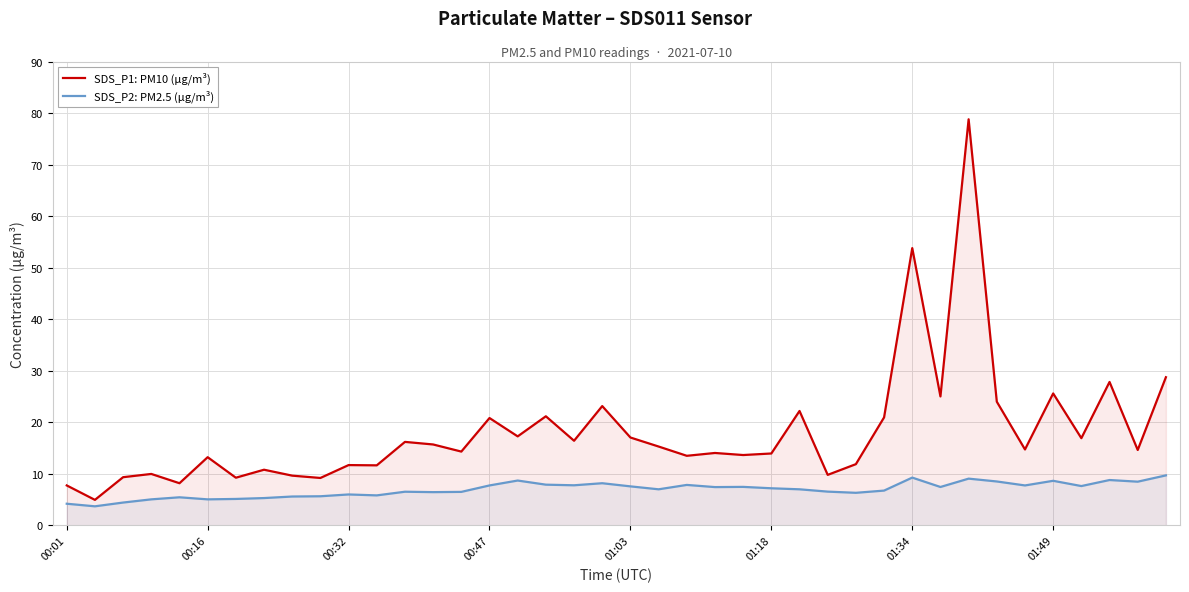

Which series has the widest spread of values?

SDS_P1: PM10 (µg/m³)